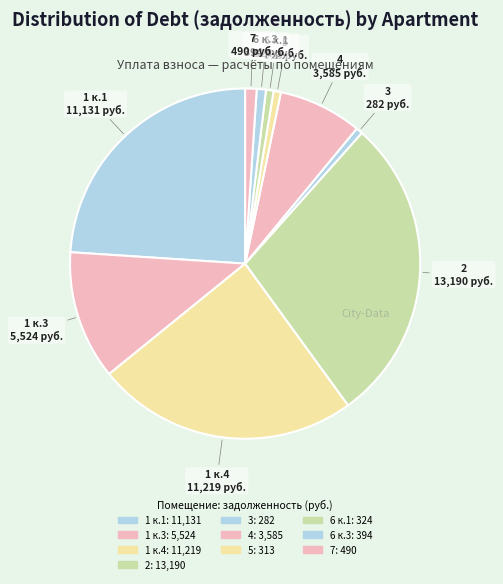

True or false: 1 к.1 accounts for 30% of the total.

False